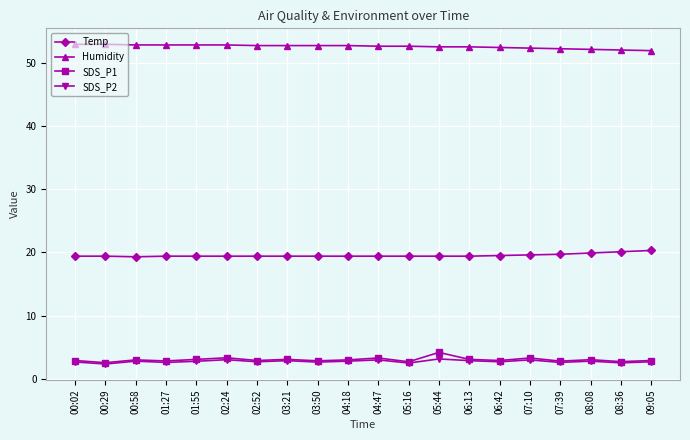

What is the lowest value of the SDS_P2 series?

2.4